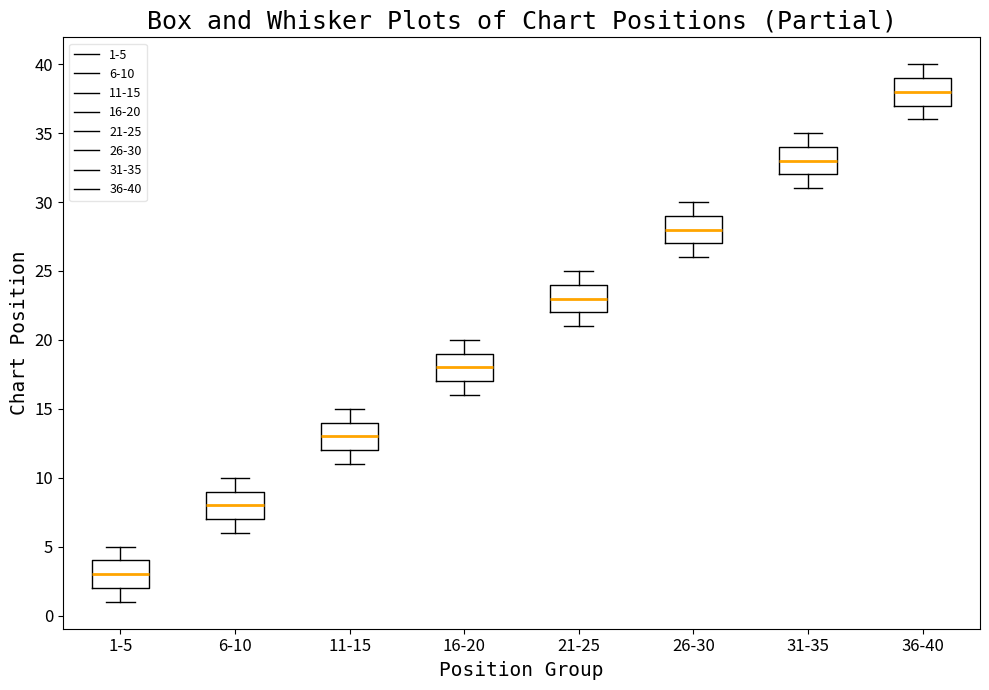

Which box's median line is the lowest?

1-5